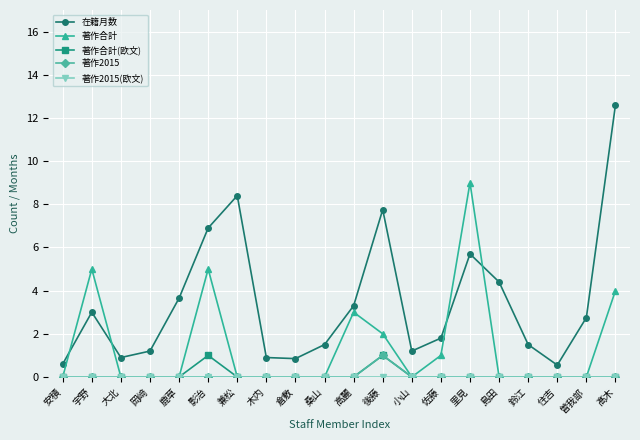

Where do 著作合計 and 在籍月数 first cross each other?

安積 and 宇野